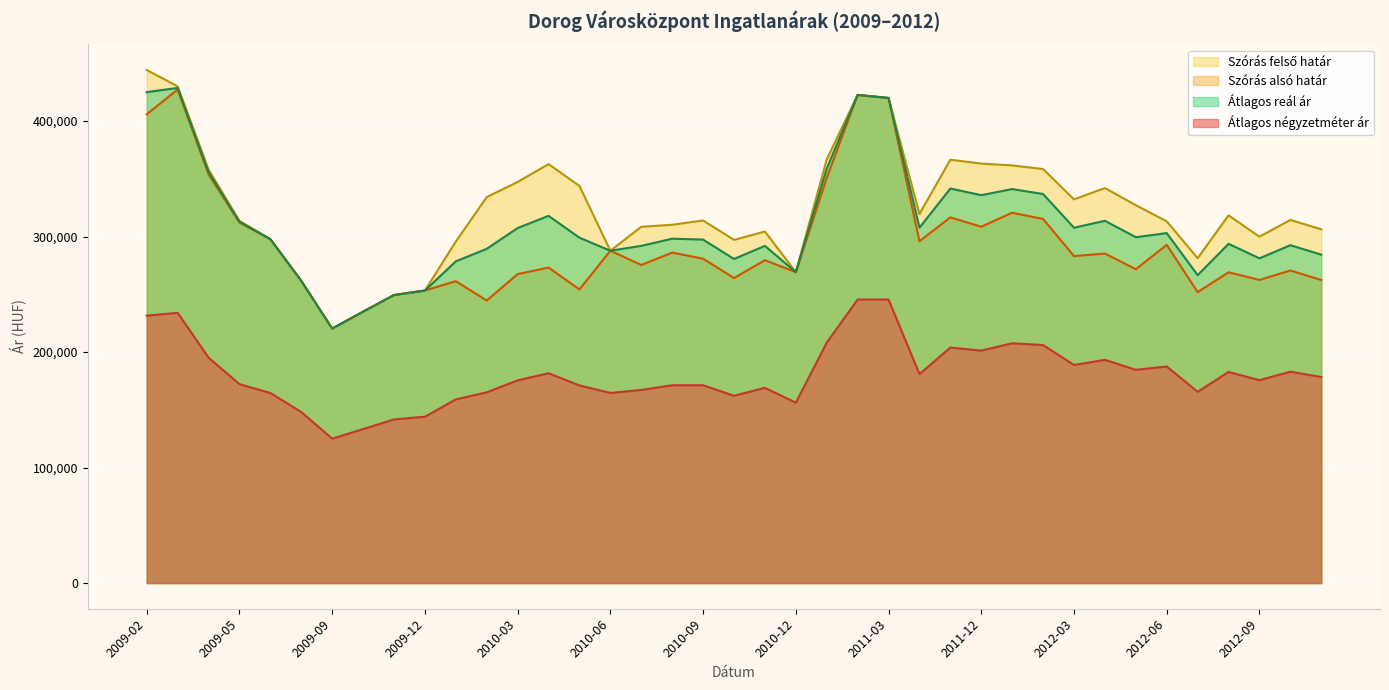

What are all the series names shown in the legend?

Átlagos négyzetméter ár, Szórás alsó határ, Szórás felső határ, Átlagos reál ár